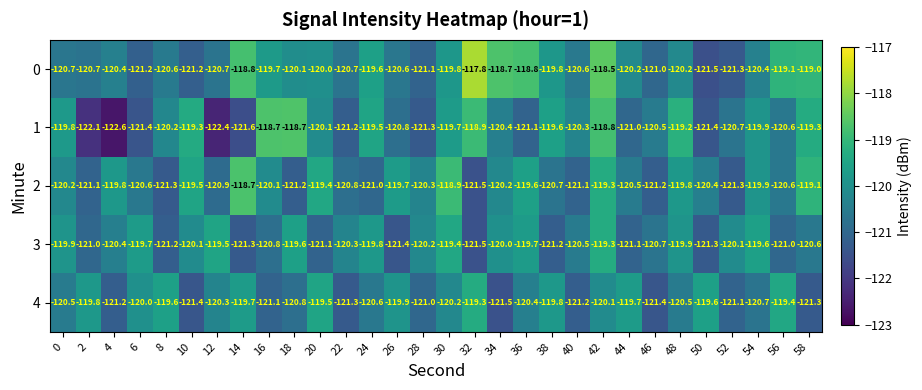

Is it true that 0 equals -36.7 at 10?

False